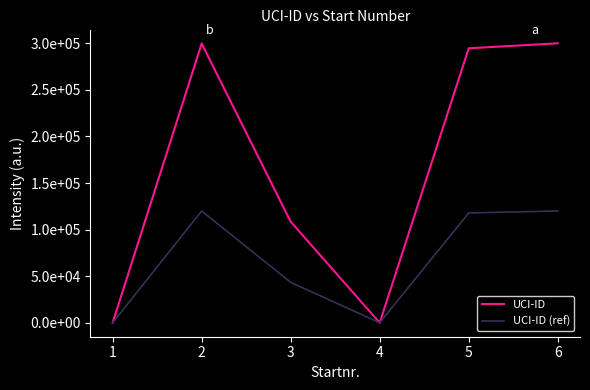

True or false: UCI-ID (ref) has a value of 79462.4 at 1.

False